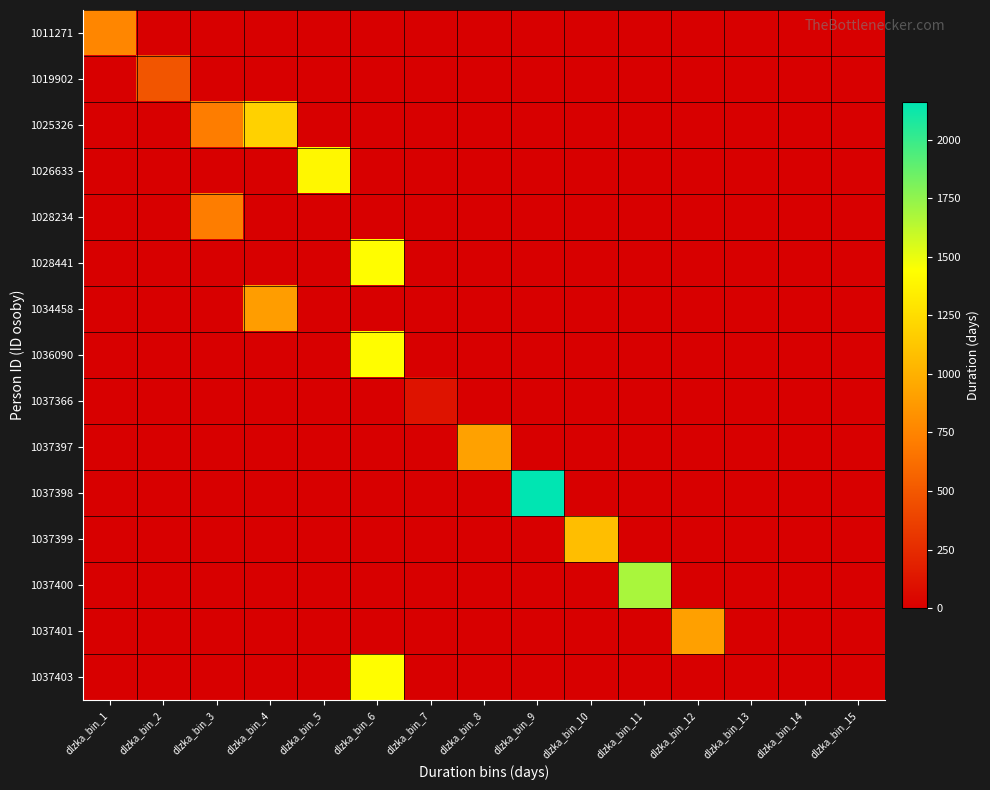

Count the number of data series in this chart.

15